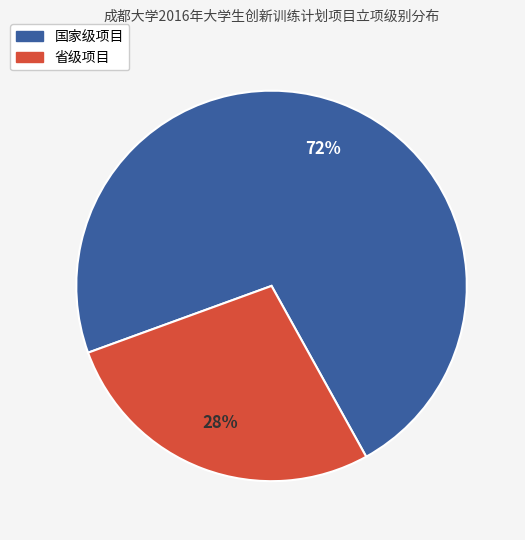

To the nearest percent, what is the average slice percentage?

50%